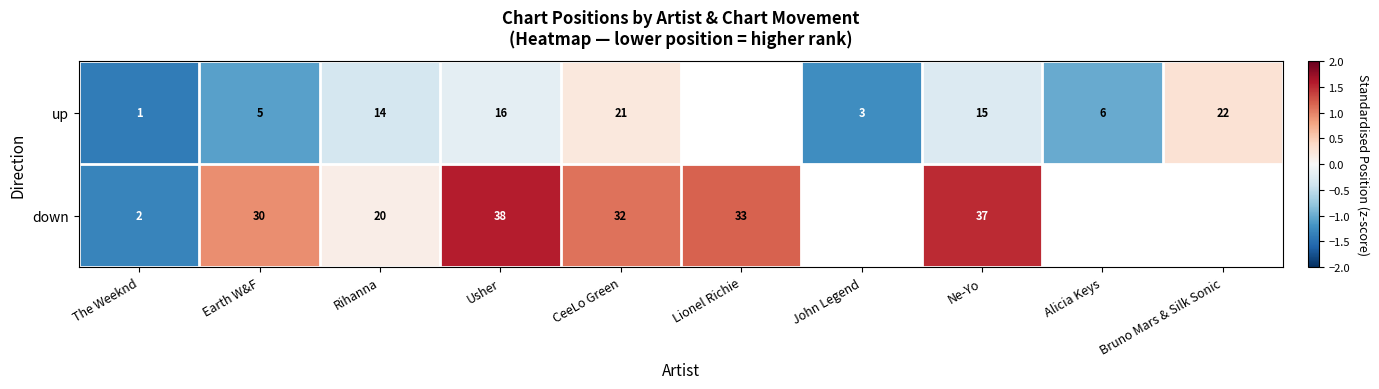

Is the value of down at Rihanna greater than the value of up at The Weeknd?

Yes